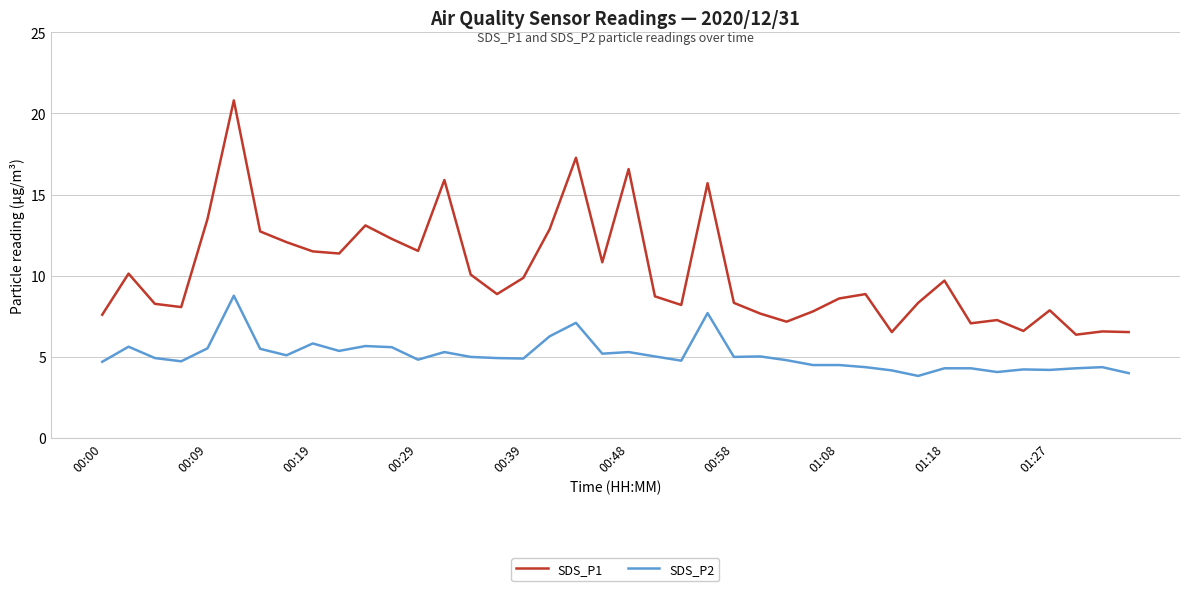

Which series has the largest range (max minus min)?

SDS_P1